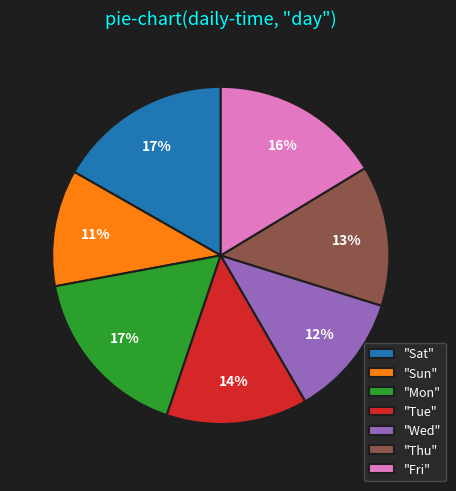

Which slice is the smallest?

"Sun"